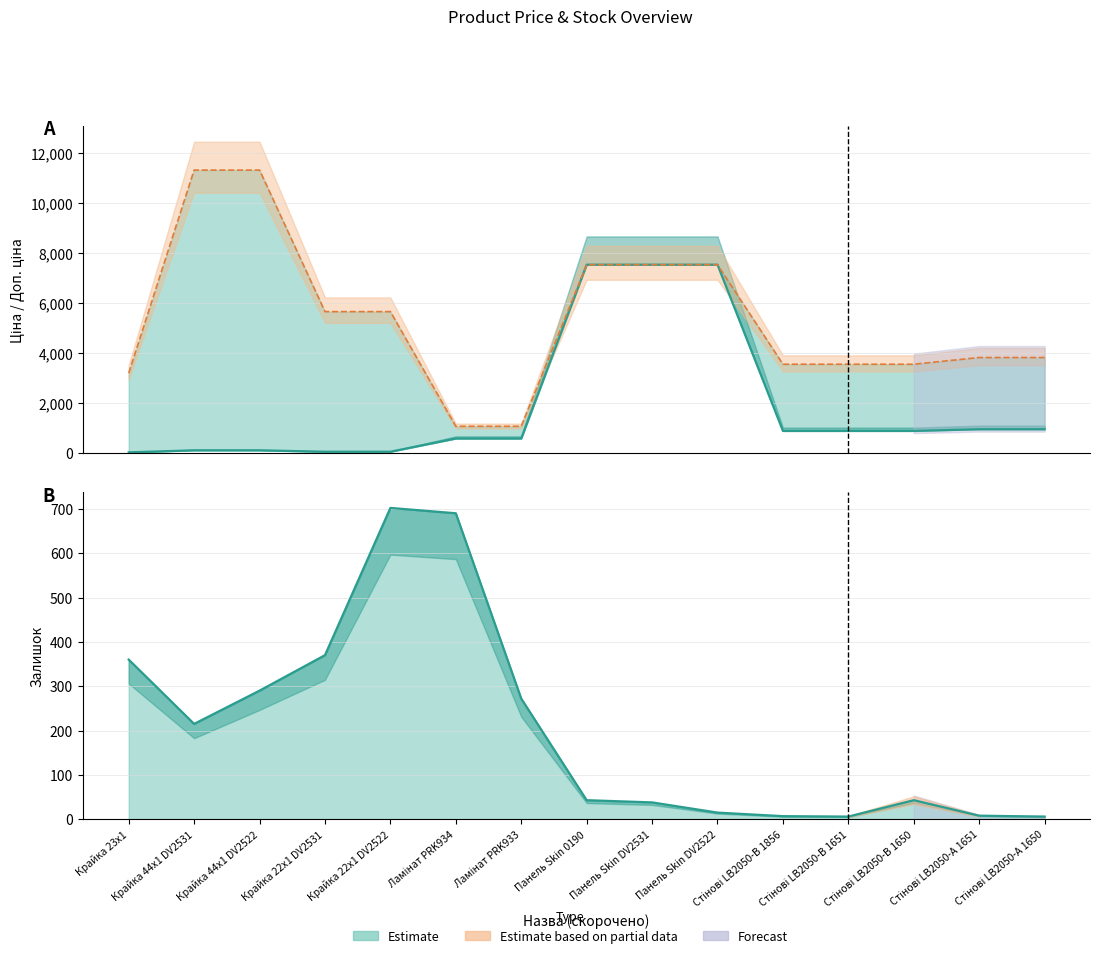

Is the value of Доп. ціна at Стінові LB2050-В 1856 greater than the value of Ціна at Стінові LB2050-В 1856?

Yes